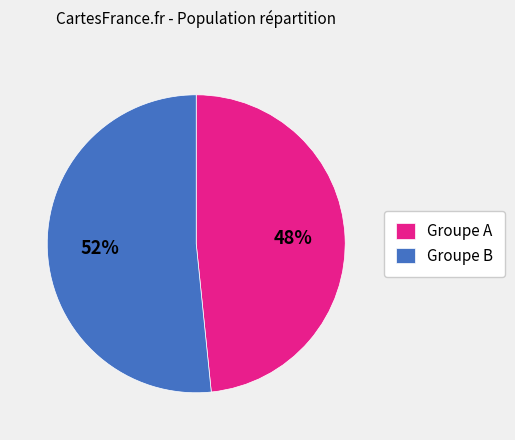

Count the number of slices in the pie.

2